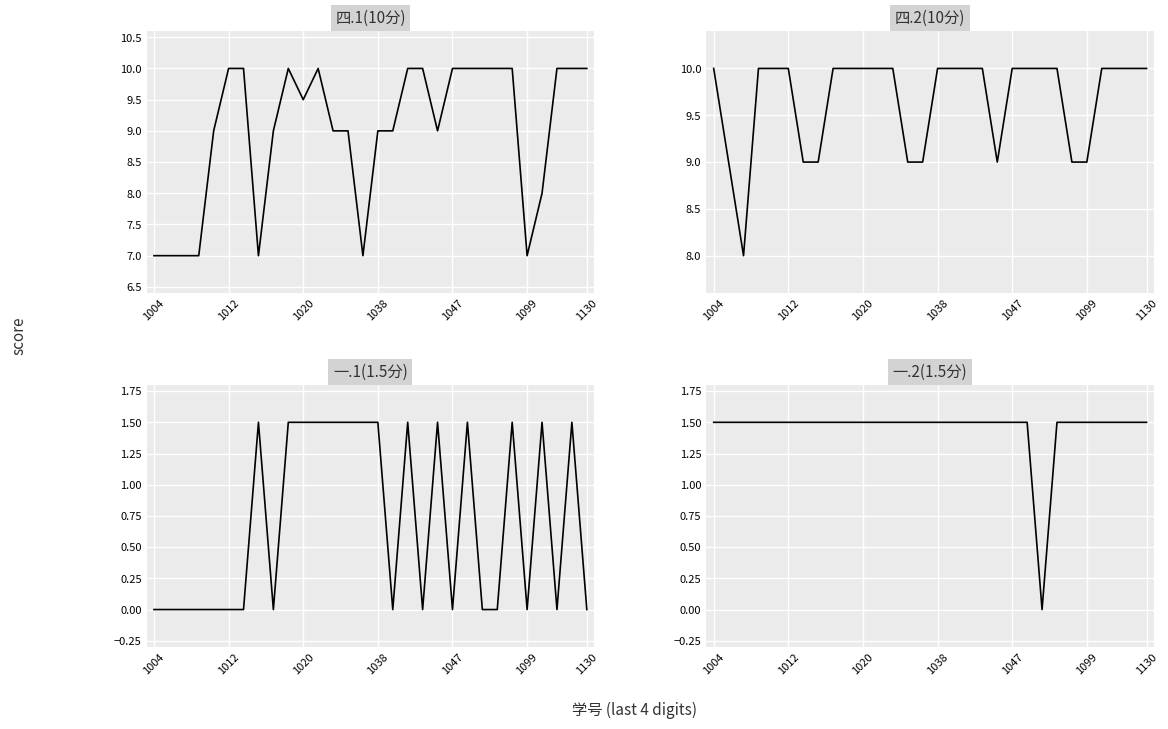

How many interior local valleys does the 四.2(10分) series have?

2